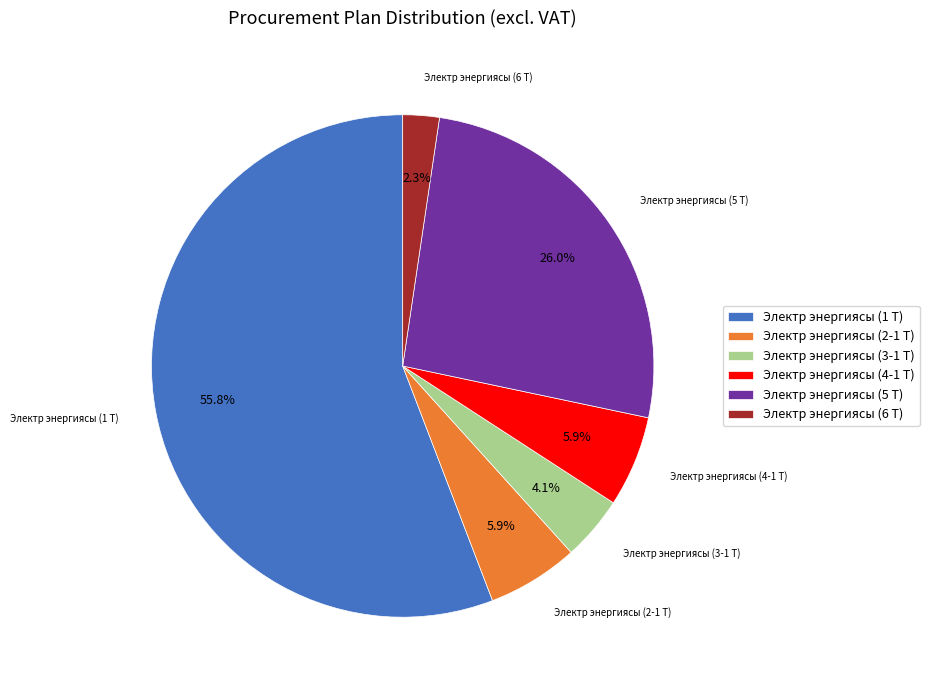

To the nearest percent, what percentage of the pie is Электр энергиясы (1 Т)?

56%